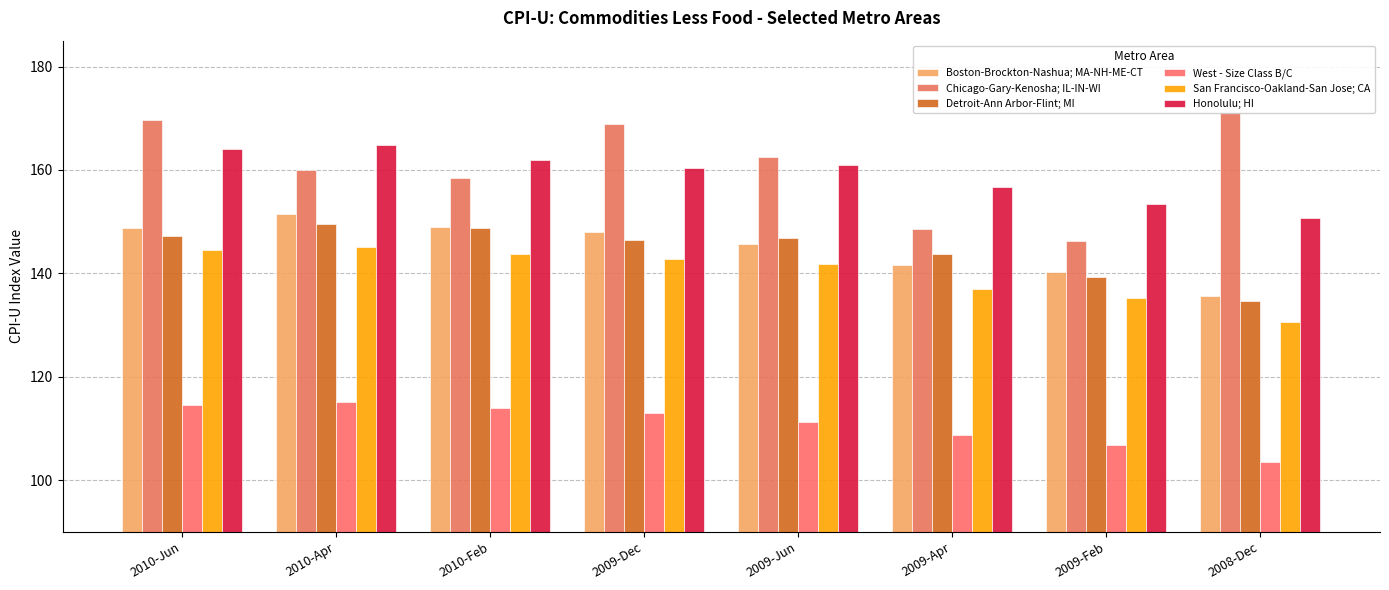

What is the sum of all Chicago-Gary-Kenosha; IL-IN-WI values?

1285.7